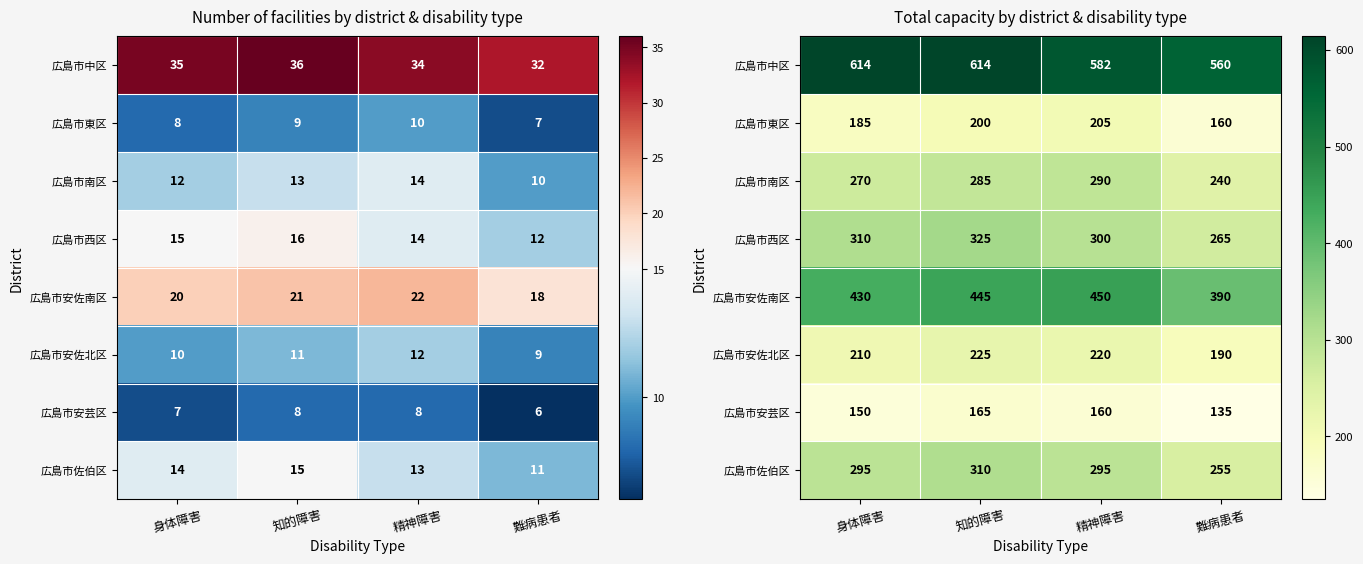

How many values in the 広島市安佐南区 series exceed 445?

1